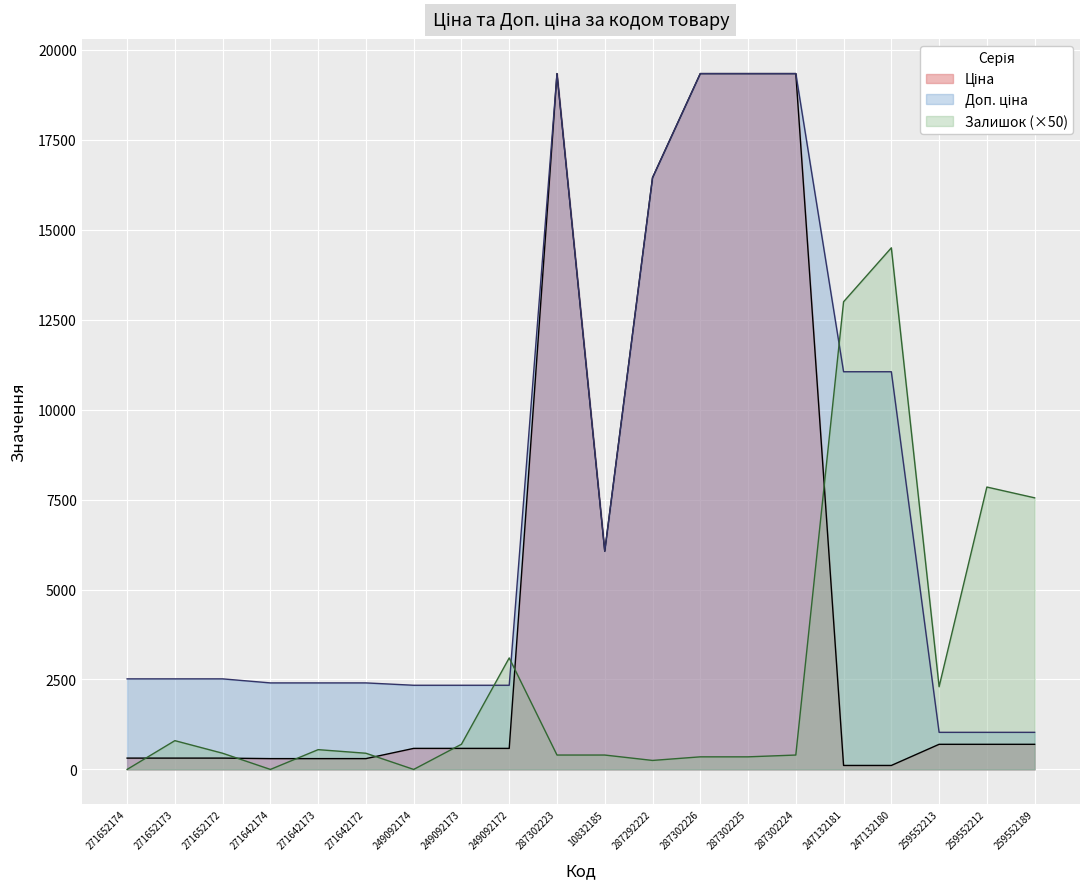

How many categories are shown in the chart?

20